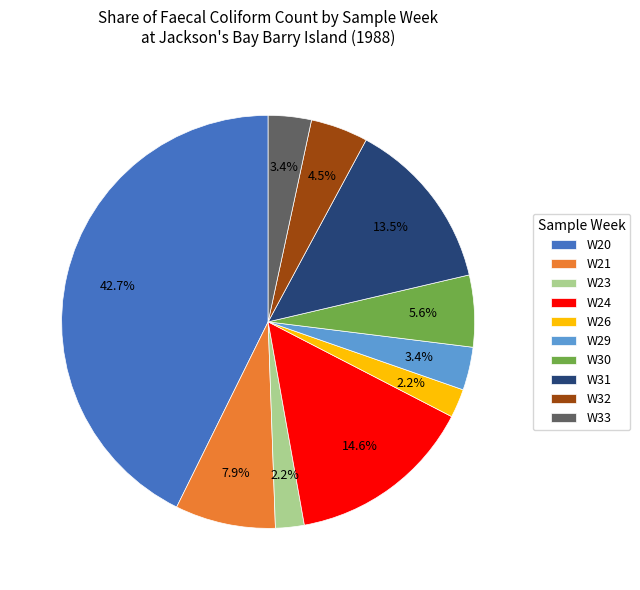

True or false: W32 accounts for 10% of the total.

False